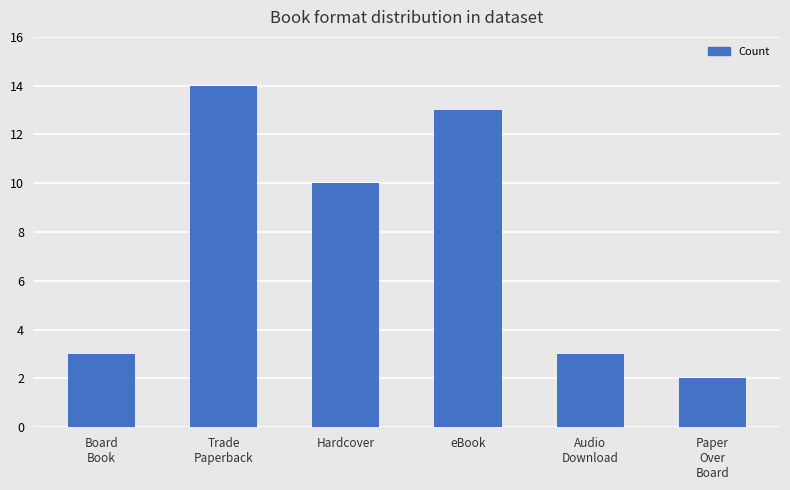

Reading left to right, what are all the values shown in this chart?

3	14	10	13	3	2